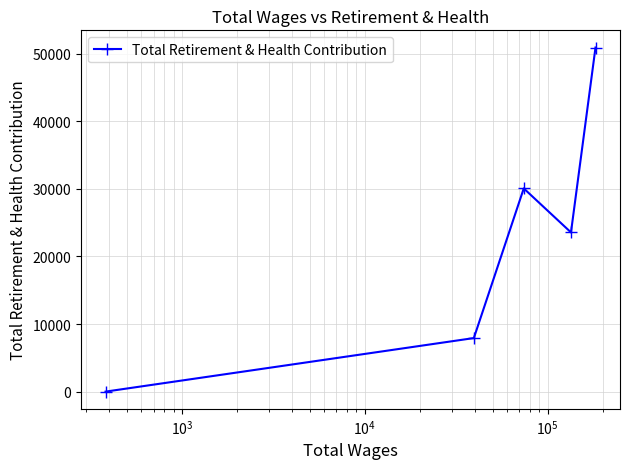

True or false: there are more than 0 points higher than both neighbors.

True